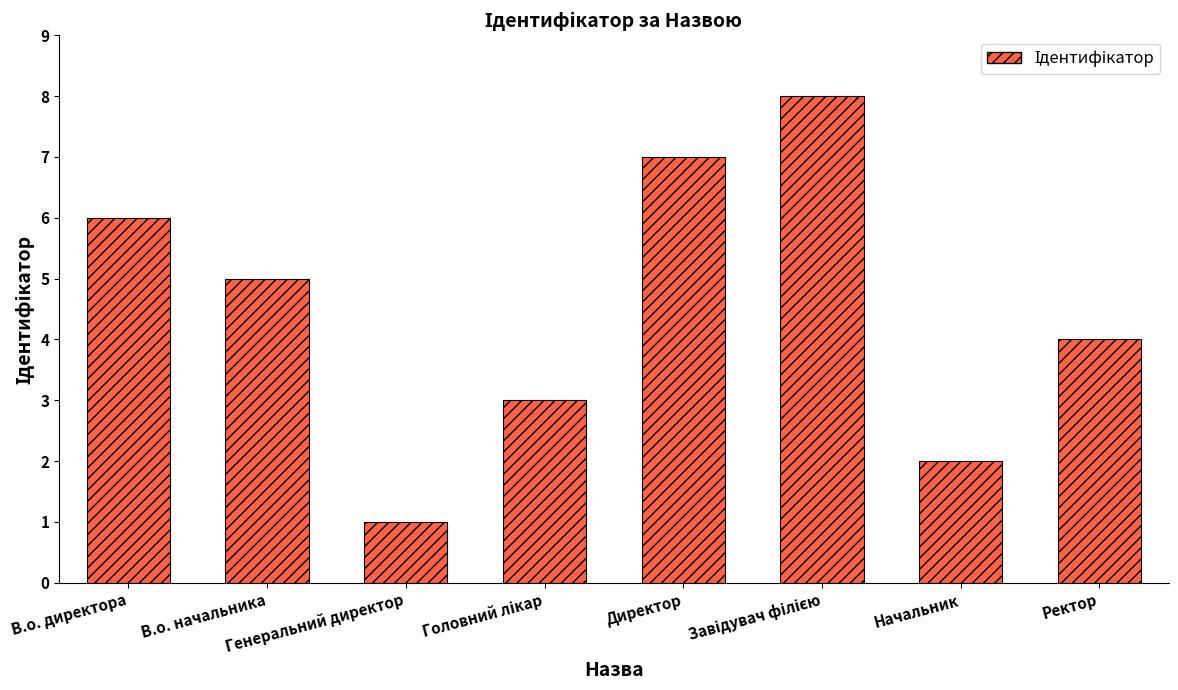

What is the minimum value shown in the chart?

1